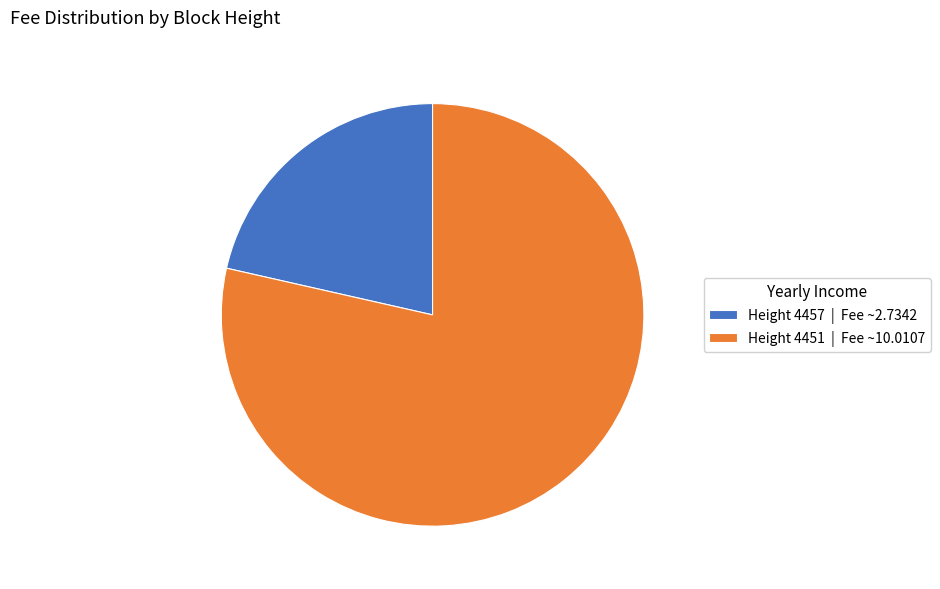

Approximately how many times larger is the value at Height 4451 | Fee ~10.0107 compared to Height 4457 | Fee ~2.7342?

3.7